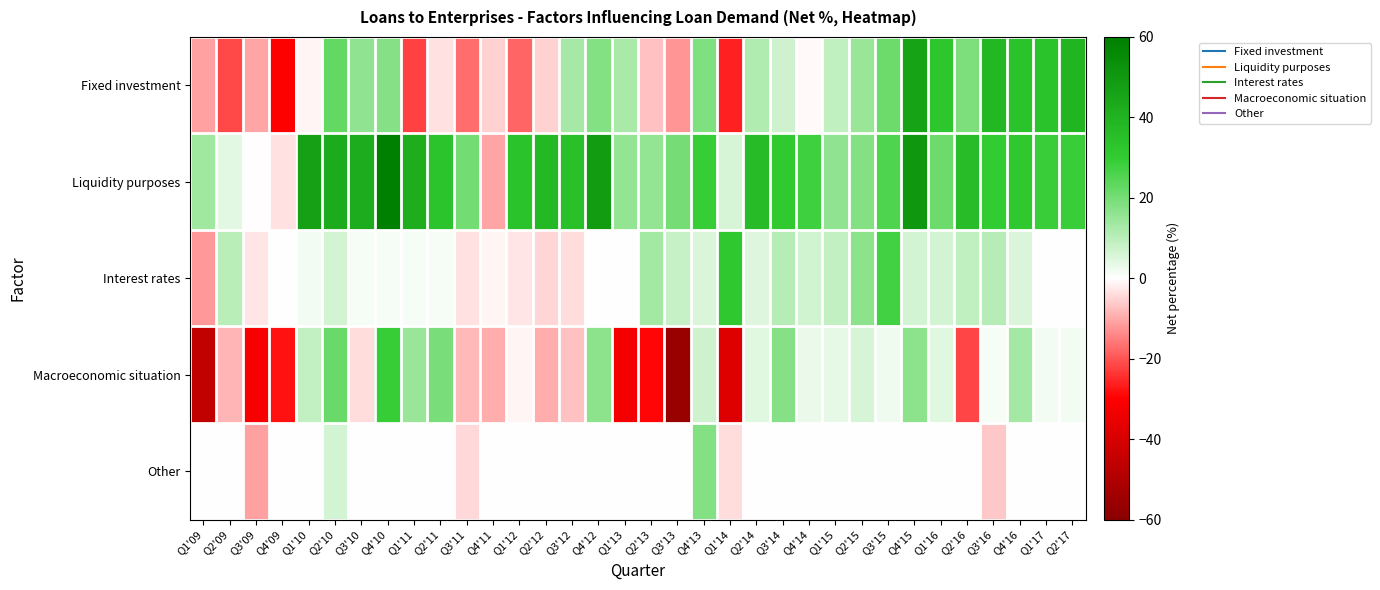

Reading left to right, transcribe all the data shown in this chart.

Fixed investment: Q1'09=-10.9	Q2'09=-21.5	Q3'09=-10.5	Q4'09=-30.4	Q1'10=-1.4	Q2'10=22.6	Q3'10=16.1	Q4'10=17.4	Q1'11=-22.3	Q2'11=-3.3	Q3'11=-17.2	Q4'11=-5.6	Q1'12=-17.9	Q2'12=-5.4	Q3'12=13.1	Q4'12=18.1	Q1'13=12.3	Q2'13=-7.4	Q3'13=-12.2	Q4'13=18.7	Q1'14=-25.9	Q2'14=11.4	Q3'14=7.3	Q4'14=-0.6	Q1'15=9.0	Q2'15=14.9	Q3'15=21.3	Q4'15=46.2	Q1'16=32.7	Q2'16=19.2	Q3'16=38.3	Q4'16=33.3	Q1'17=33.5	Q2'17=39.3
Liquidity purposes: Q1'09=13.6	Q2'09=3.9	Q3'09=-0.2	Q4'09=-3.4	Q1'10=46.9	Q2'10=43.1	Q3'10=42.3	Q4'10=60.7	Q1'11=42.1	Q2'11=33.0	Q3'11=20.5	Q4'11=-10.4	Q1'12=33.4	Q2'12=37.8	Q3'12=34.8	Q4'12=48.5	Q1'13=15.7	Q2'13=15.6	Q3'13=19.9	Q4'13=29.4	Q1'14=5.9	Q2'14=36.3	Q3'14=30.5	Q4'14=28.0	Q1'15=16.1	Q2'15=18.1	Q3'15=25.4	Q4'15=50.3	Q1'16=21.4	Q2'16=35.8	Q3'16=30.3	Q4'16=31.7	Q1'17=28.6	Q2'17=28.7
Interest rates: Q1'09=-12.0	Q2'09=10.3	Q3'09=-3.2	Q4'09=0.0	Q1'10=1.5	Q2'10=6.1	Q3'10=1.1	Q4'10=1.0	Q1'11=1.0	Q2'11=1.0	Q3'11=-3.5	Q4'11=-1.1	Q1'12=-3.0	Q2'12=-5.0	Q3'12=-4.0	Q4'12=0.0	Q1'13=0.0	Q2'13=13.5	Q3'13=8.0	Q4'13=5.2	Q1'14=31.1	Q2'14=5.0	Q3'14=10.5	Q4'14=6.8	Q1'15=8.6	Q2'15=16.5	Q3'15=27.2	Q4'15=6.1	Q1'16=6.1	Q2'16=9.1	Q3'16=10.6	Q4'16=5.6	Q1'17=0.0	Q2'17=0.0
Macroeconomic situation: Q1'09=-45.8	Q2'09=-8.9	Q3'09=-31.5	Q4'09=-27.7	Q1'10=8.8	Q2'10=21.6	Q3'10=-3.8	Q4'10=29.1	Q1'11=14.6	Q2'11=19.5	Q3'11=-8.2	Q4'11=-9.5	Q1'12=-1.3	Q2'12=-9.8	Q3'12=-7.1	Q4'12=16.7	Q1'13=-32.4	Q2'13=-29.1	Q3'13=-56.0	Q4'13=7.2	Q1'14=-38.3	Q2'14=4.6	Q3'14=17.8	Q4'14=3.1	Q1'15=3.5	Q2'15=5.8	Q3'15=2.3	Q4'15=16.8	Q1'16=4.6	Q2'16=-21.9	Q3'16=1.4	Q4'16=13.2	Q1'17=1.8	Q2'17=1.8
Other: Q1'09=0.0	Q2'09=0.0	Q3'09=-10.9	Q4'09=0.0	Q1'10=0.0	Q2'10=6.4	Q3'10=0.0	Q4'10=0.0	Q1'11=0.0	Q2'11=0.0	Q3'11=-4.5	Q4'11=0.0	Q1'12=0.0	Q2'12=0.0	Q3'12=0.0	Q4'12=0.0	Q1'13=0.0	Q2'13=0.0	Q3'13=0.0	Q4'13=17.9	Q1'14=-4.2	Q2'14=0.0	Q3'14=0.0	Q4'14=0.0	Q1'15=0.0	Q2'15=0.0	Q3'15=0.0	Q4'15=0.0	Q1'16=0.0	Q2'16=0.0	Q3'16=-6.1	Q4'16=0.0	Q1'17=0.0	Q2'17=0.0